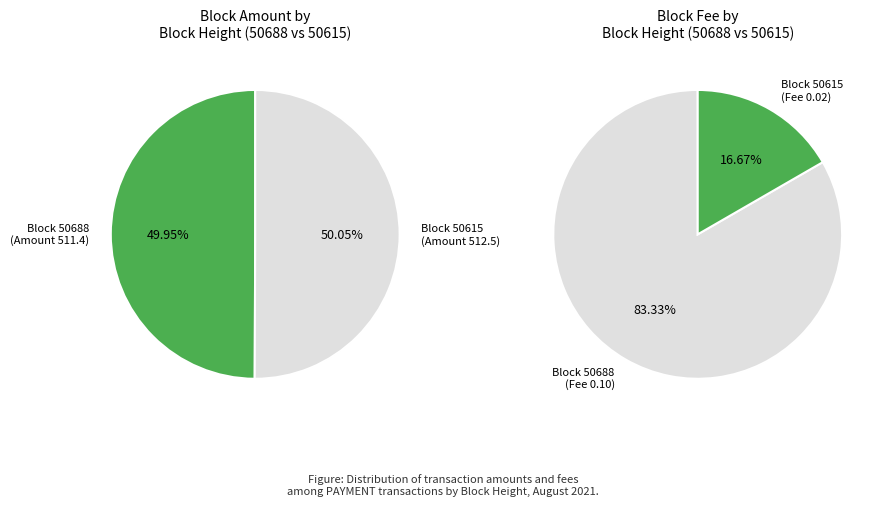

Is 50615 the majority of the pie?

Yes